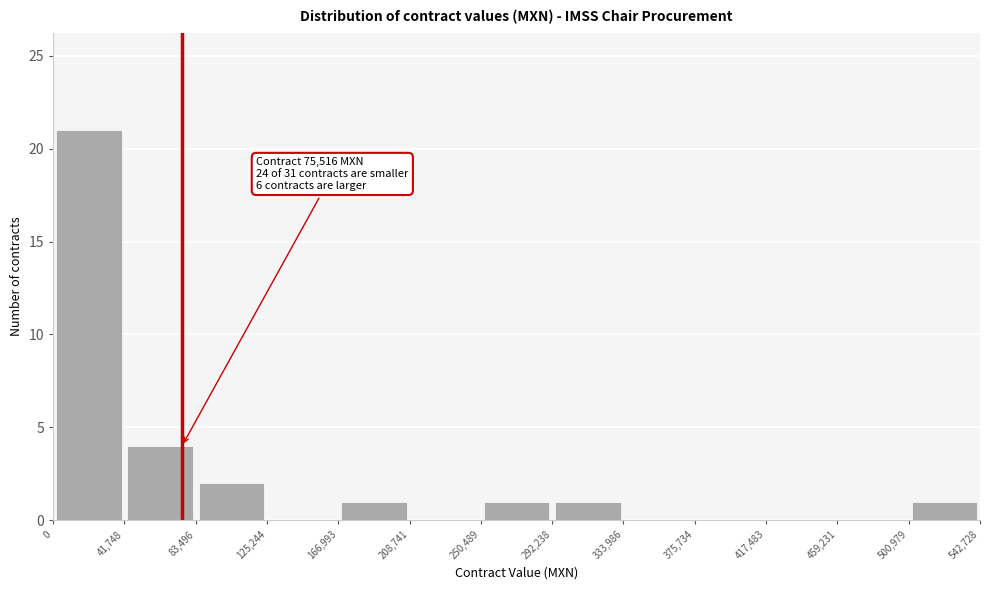

Over which range of the x-axis is the bar tallest?

0 to 41,748